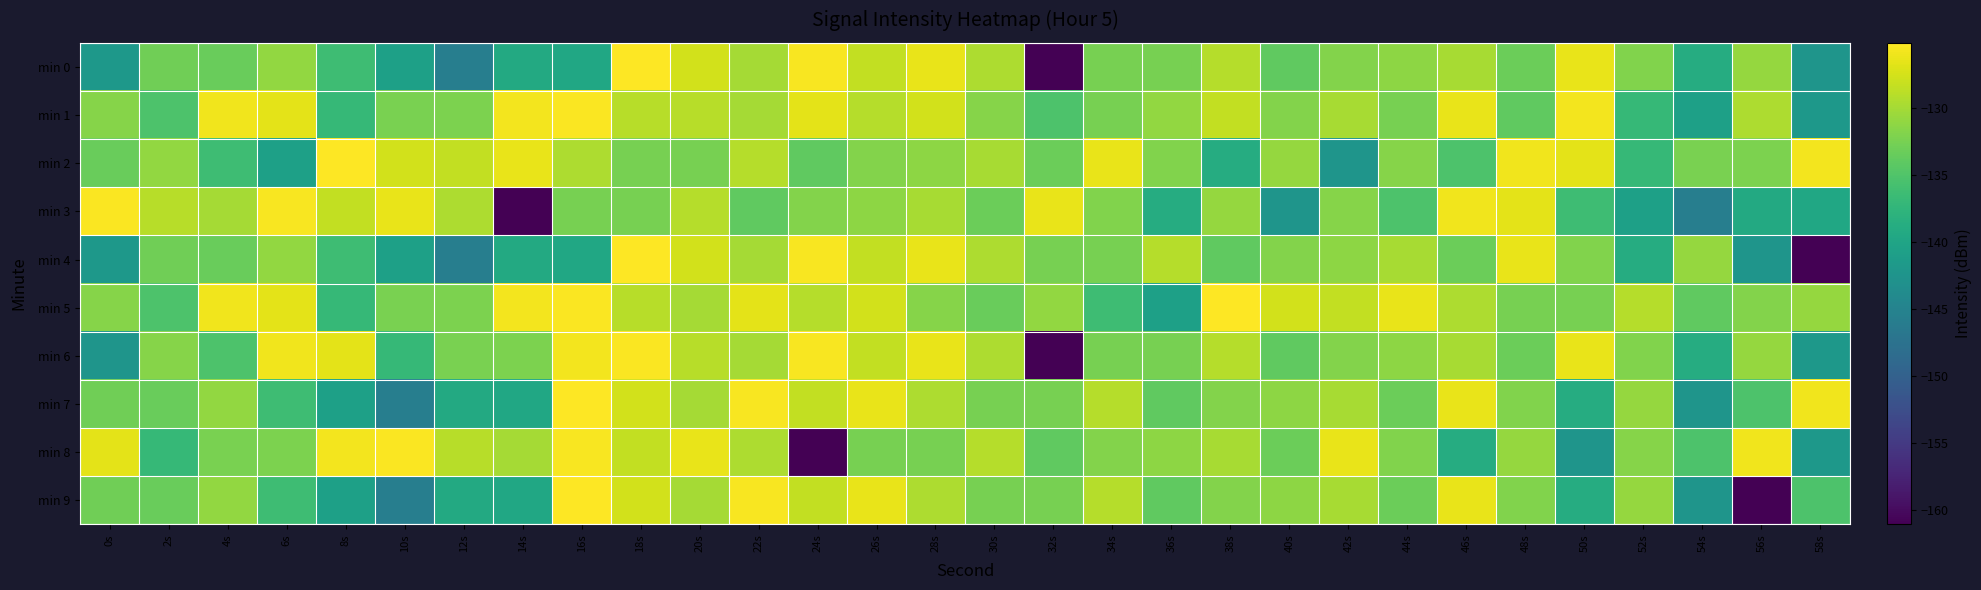

At which category does the chart reach its peak across all series?

18s